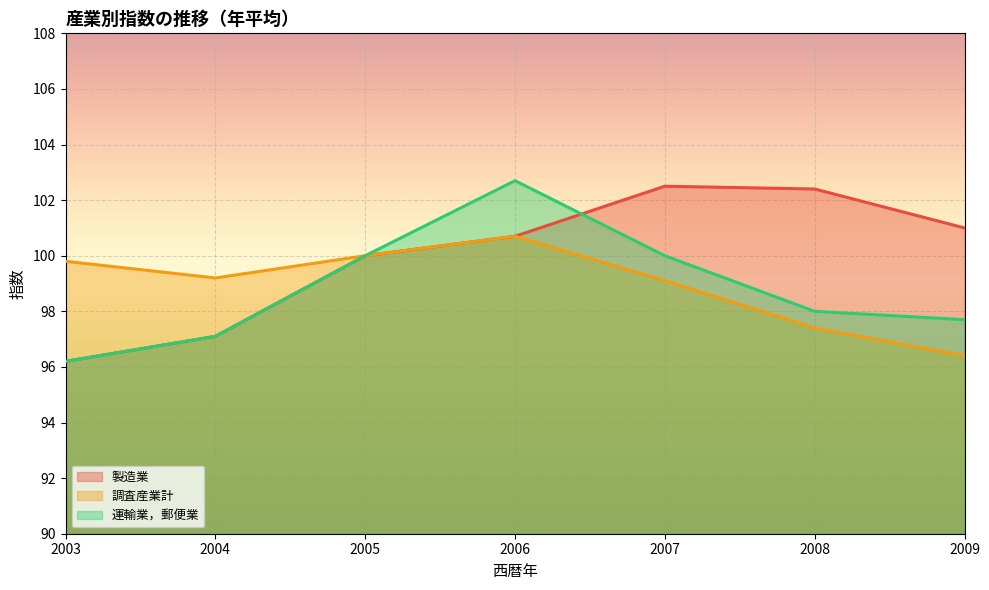

What is the smallest value displayed?

96.2